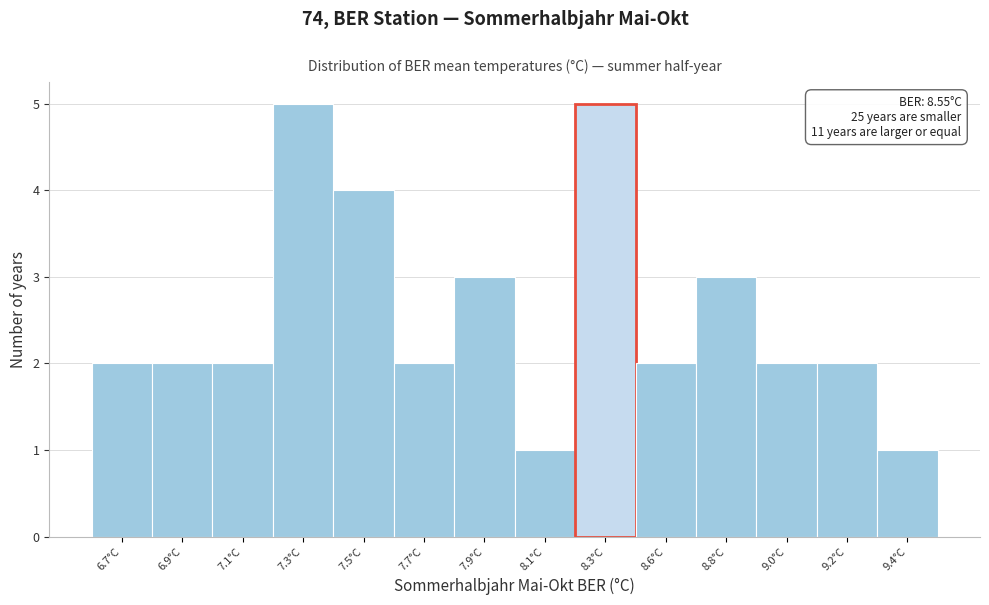

Reading left to right, what are all the values shown in this chart?

2	2	2	5	4	2	3	1	5	2	3	2	2	1